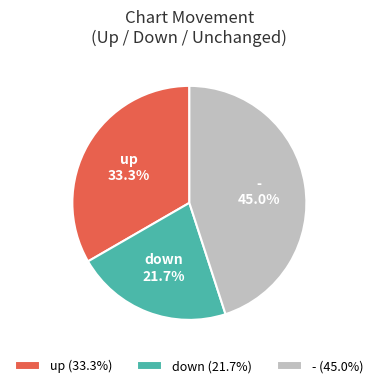

Which category has the biggest portion of the pie?

- (45.0%)